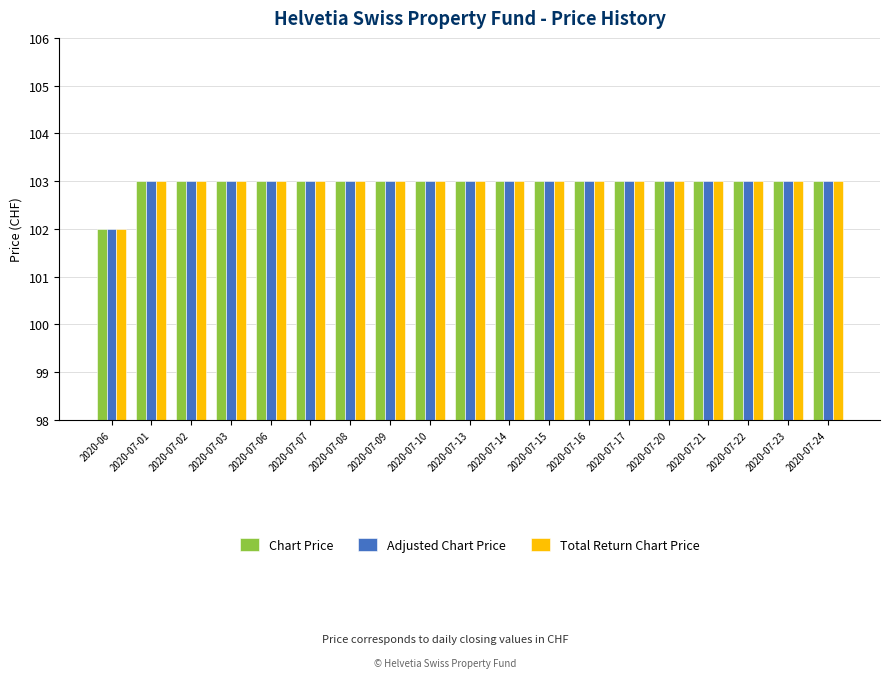

What is the sum of all Total Return Chart Price values?

1956